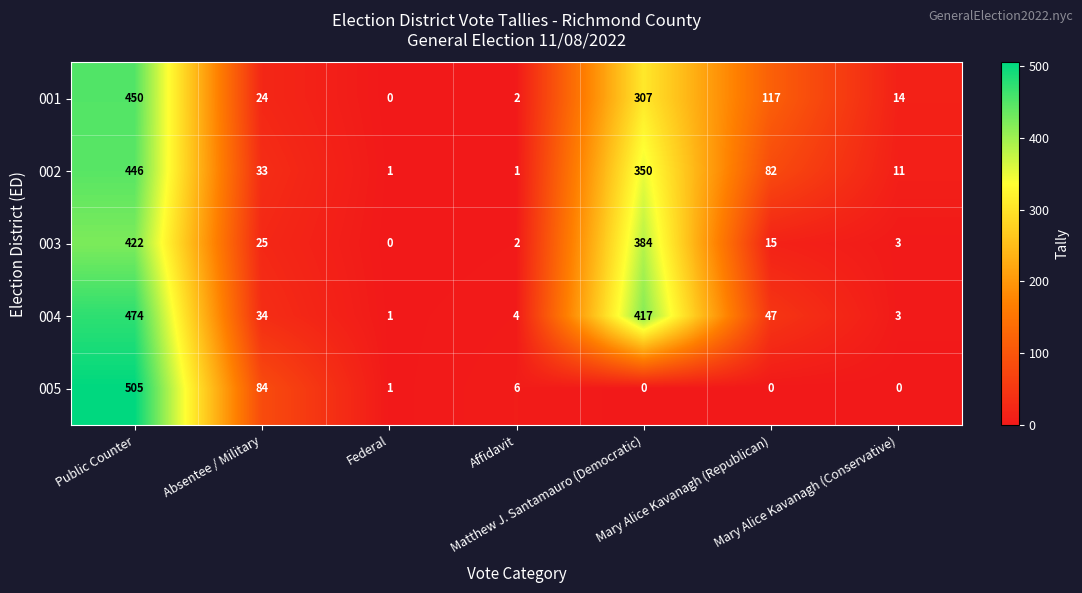

What is the highest value of the 003 series?

422